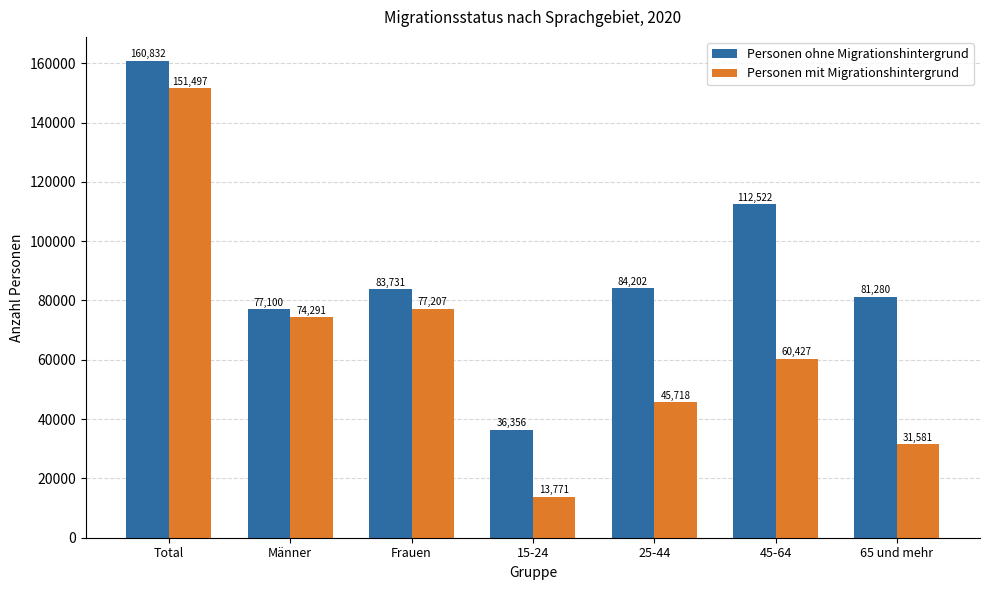

What position from the left is 45-64?

6